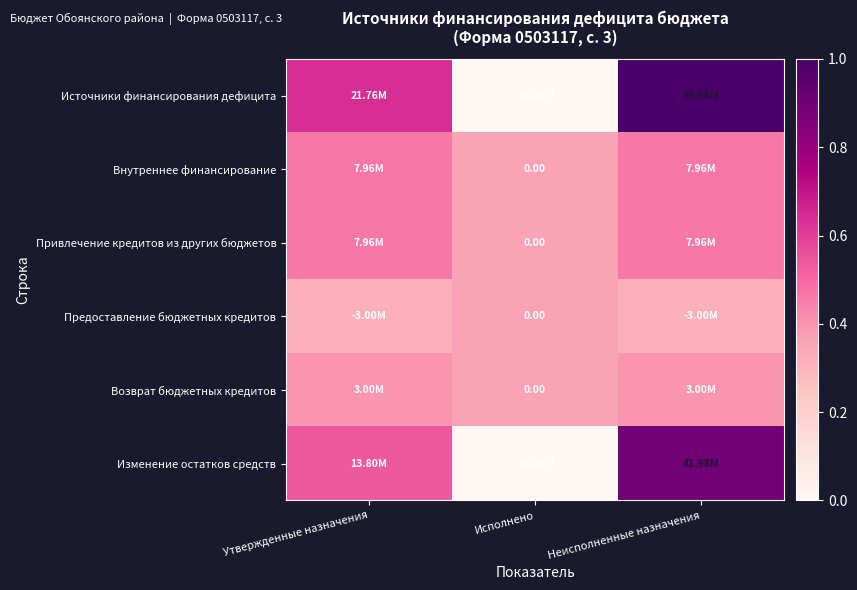

At Исполнено, list the series in order from smallest to largest.

Источники финансирования дефицита, Изменение остатков средств, Внутреннее финансирование, Привлечение кредитов из других бюджетов, Предоставление бюджетных кредитов, Возврат бюджетных кредитов